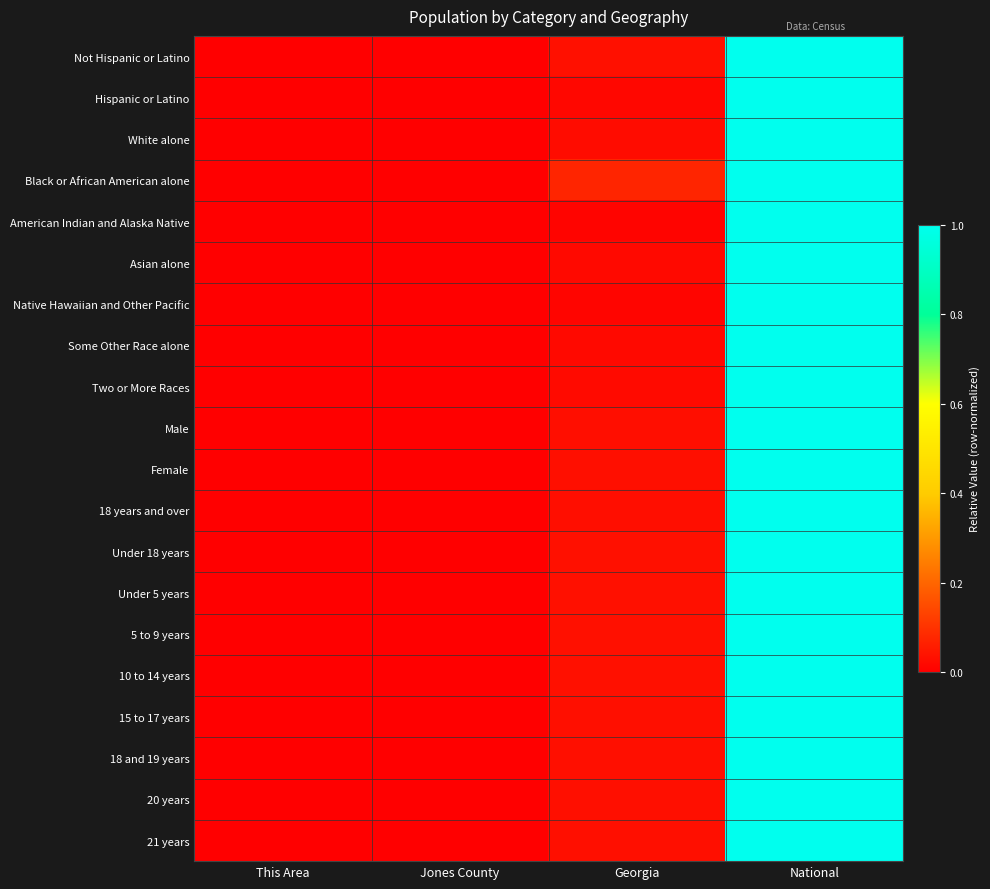

Which category has the highest value across all series?

National